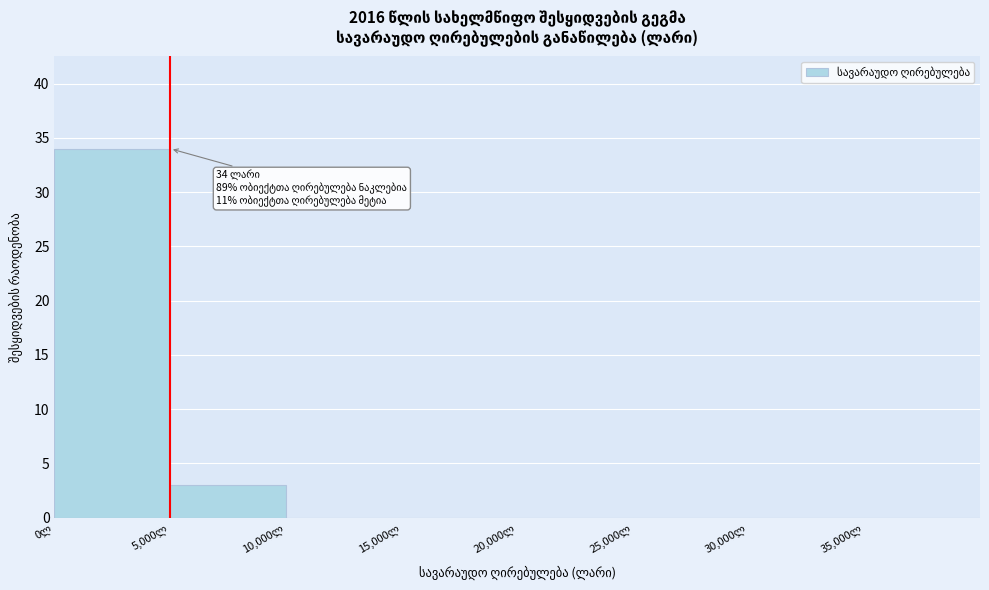

Which range on the x-axis has the tallest bar?

0 to 5000